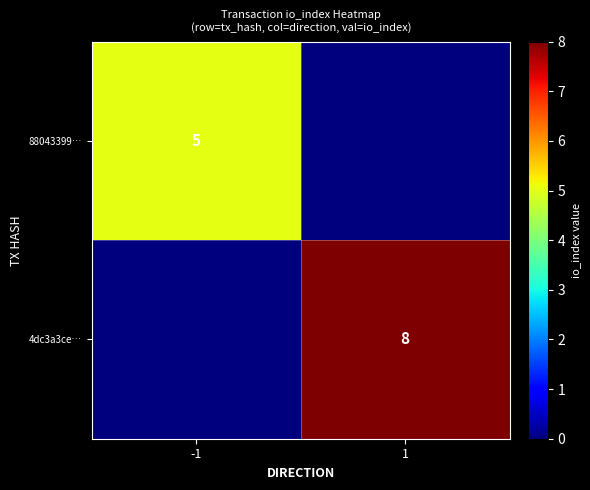

The 88043399… series shows 2 at -1. True or false?

False